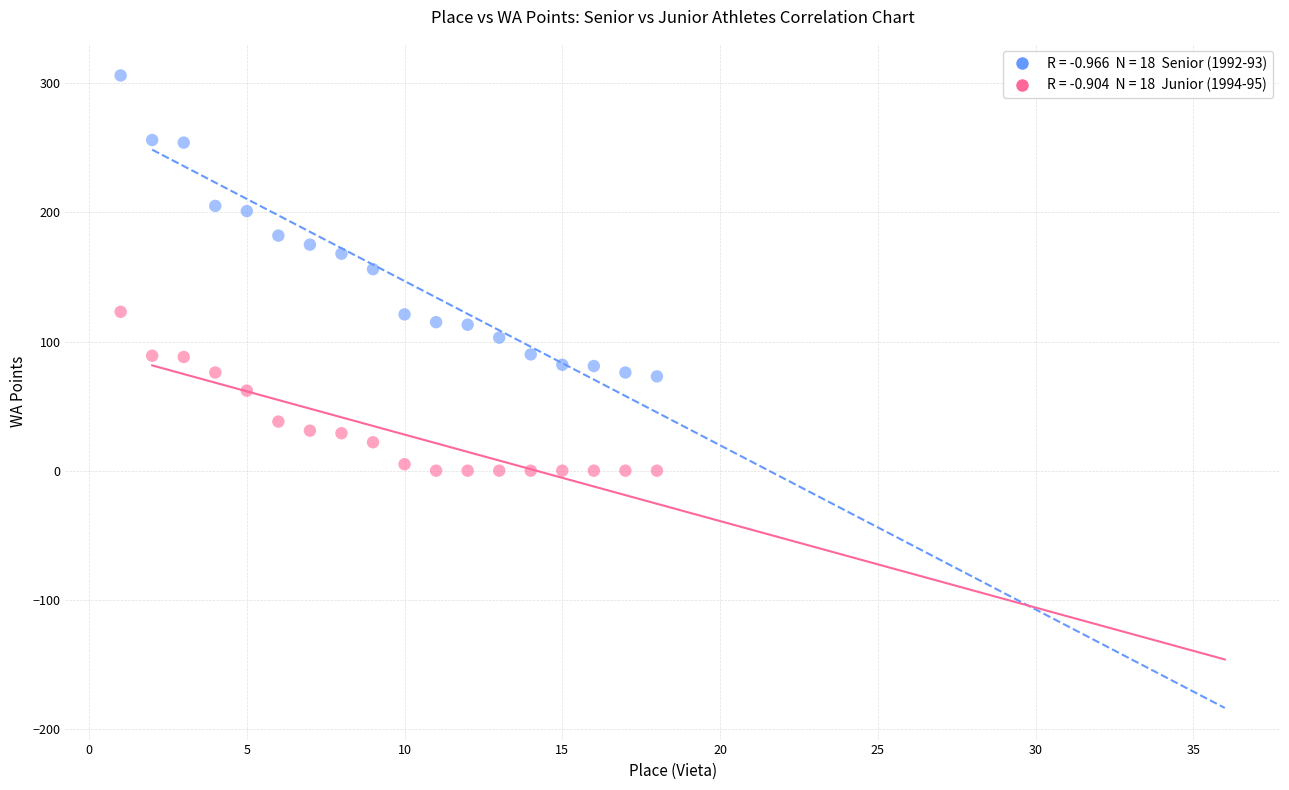

Across all data points, what is the range of Y values (max minus min)?

306